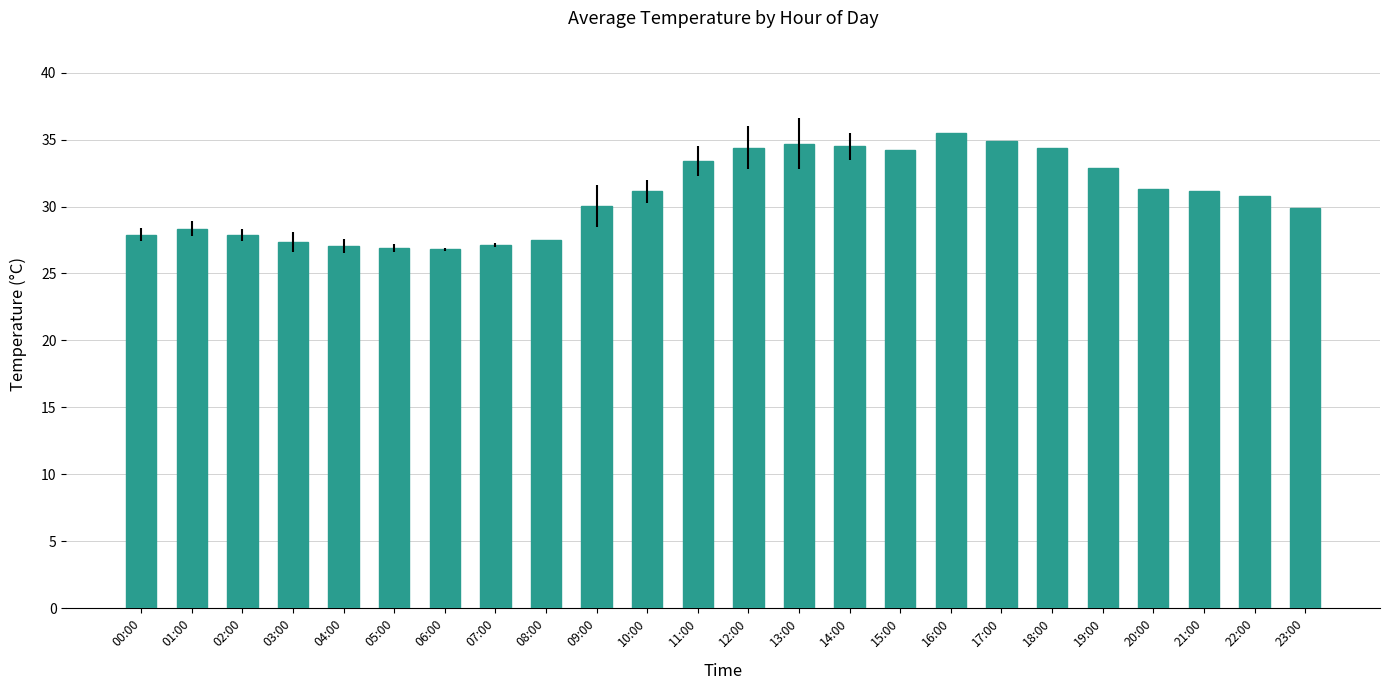

What is the average value?

30.8